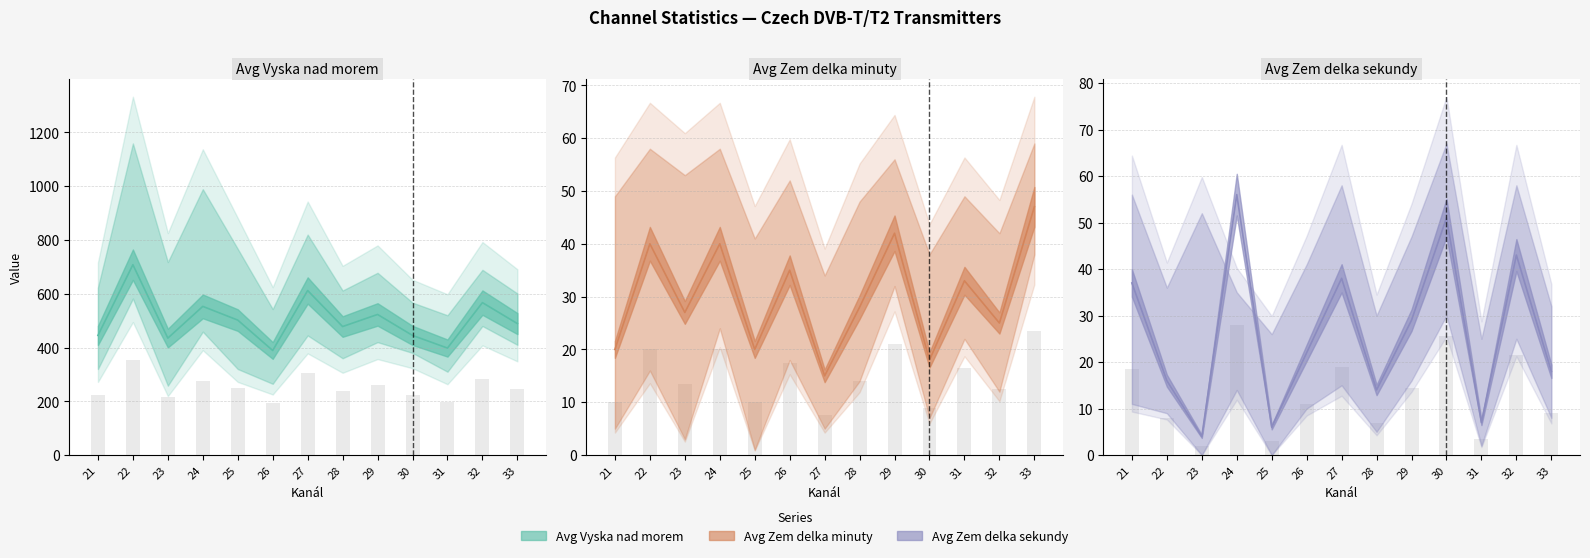

The value of Avg Zem delka minuty at 29 is 12. True or false?

False